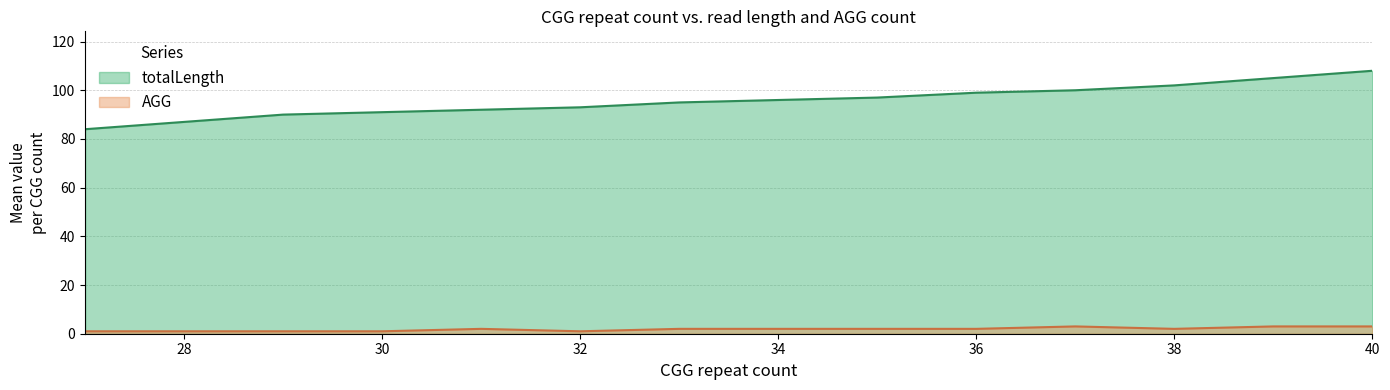

Is it true that AGG equals 2 at 36?

True